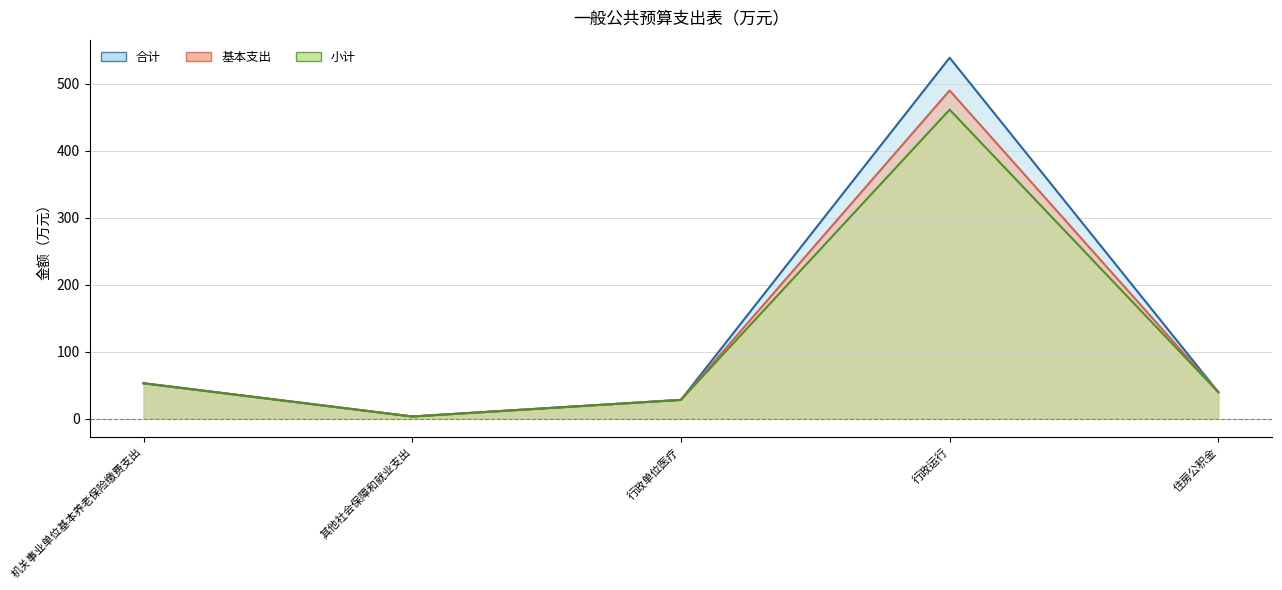

At which category does 合计 reach its first local valley?

其他社会保障和就业支出